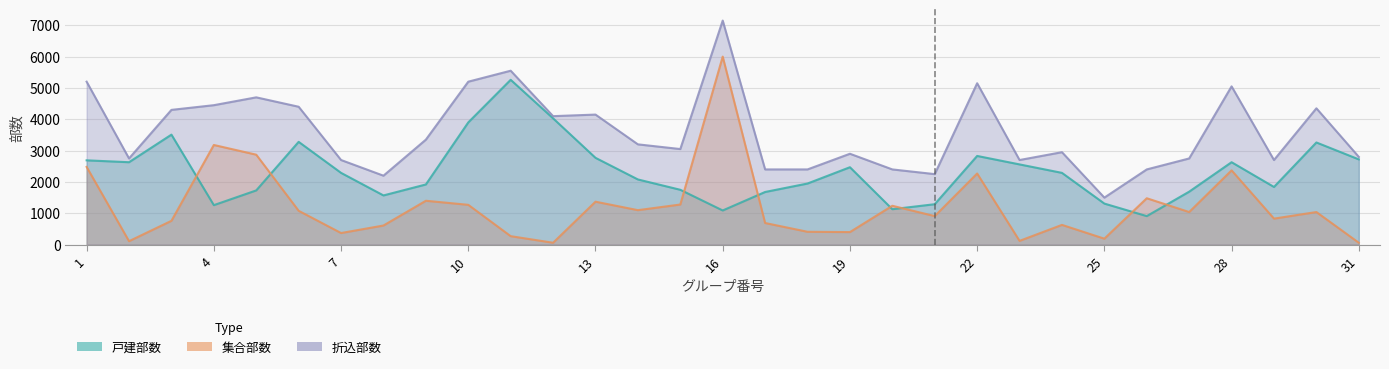

How many values in the 戸建部数 series are below 2290?

15